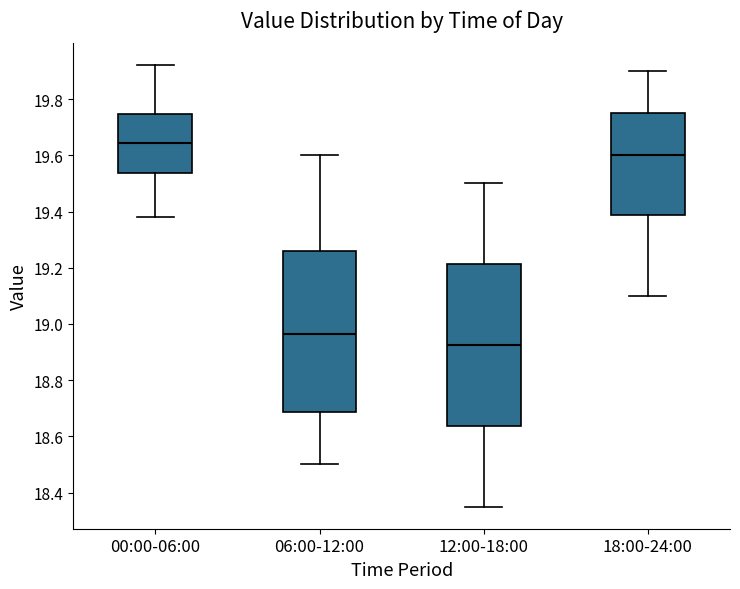

Reading left to right, transcribe this box plot: for each box, give where its median line is, the range the box spans, and where its two whiskers end, as read against the y-axis. The values are not printed on the chart, so give them approximately, as read against the axis.

00:00-06:00: median 19.64, box 19.54 to 19.74, whiskers 19.38 to 19.92
06:00-12:00: median 18.96, box 18.68 to 19.26, whiskers 18.50 to 19.60
12:00-18:00: median 18.92, box 18.64 to 19.22, whiskers 18.36 to 19.50
18:00-24:00: median 19.60, box 19.38 to 19.76, whiskers 19.10 to 19.90